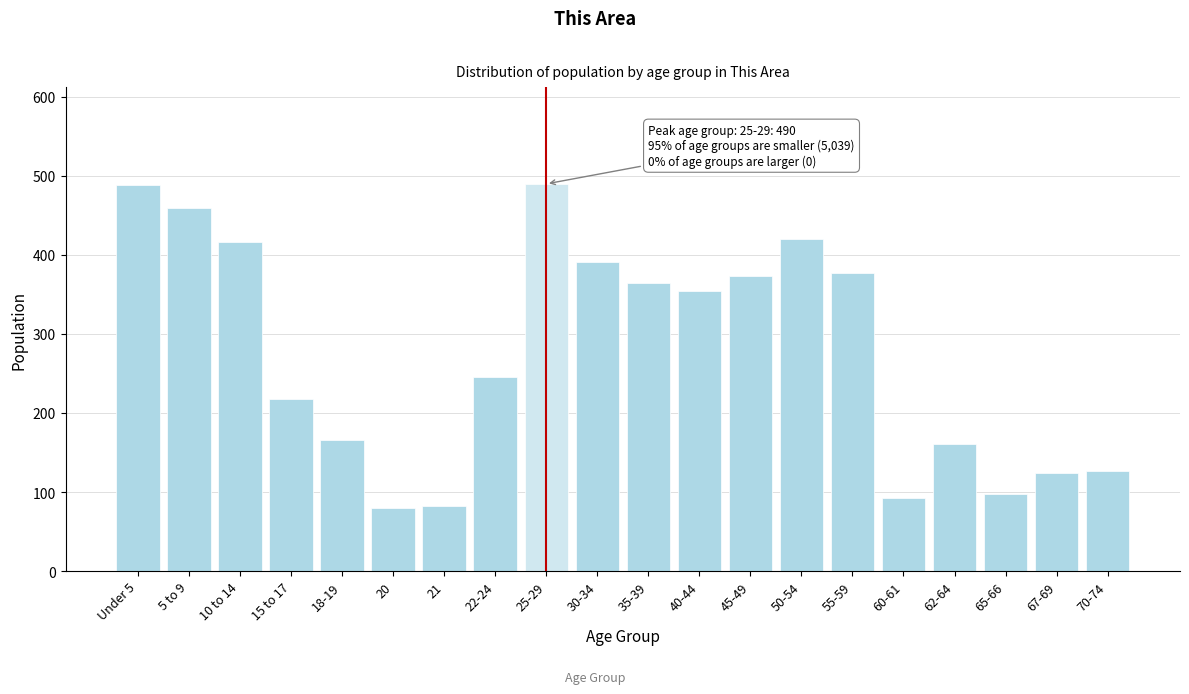

What is the label of the 20th bar from the right?

Under 5